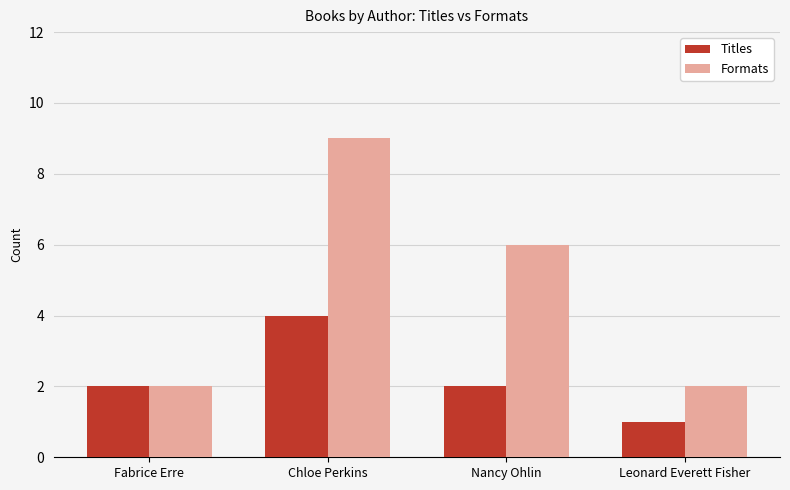

How many groups of bars are there?

4